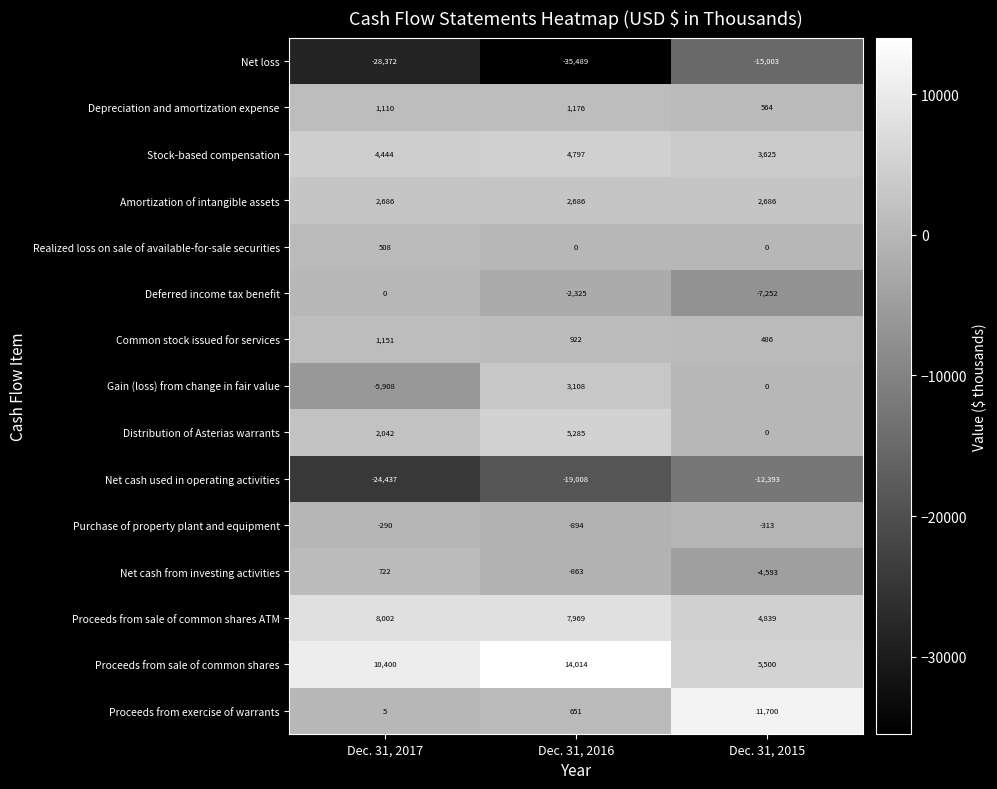

What is the sum of all Realized loss on sale of available-for-sale securities values?

508